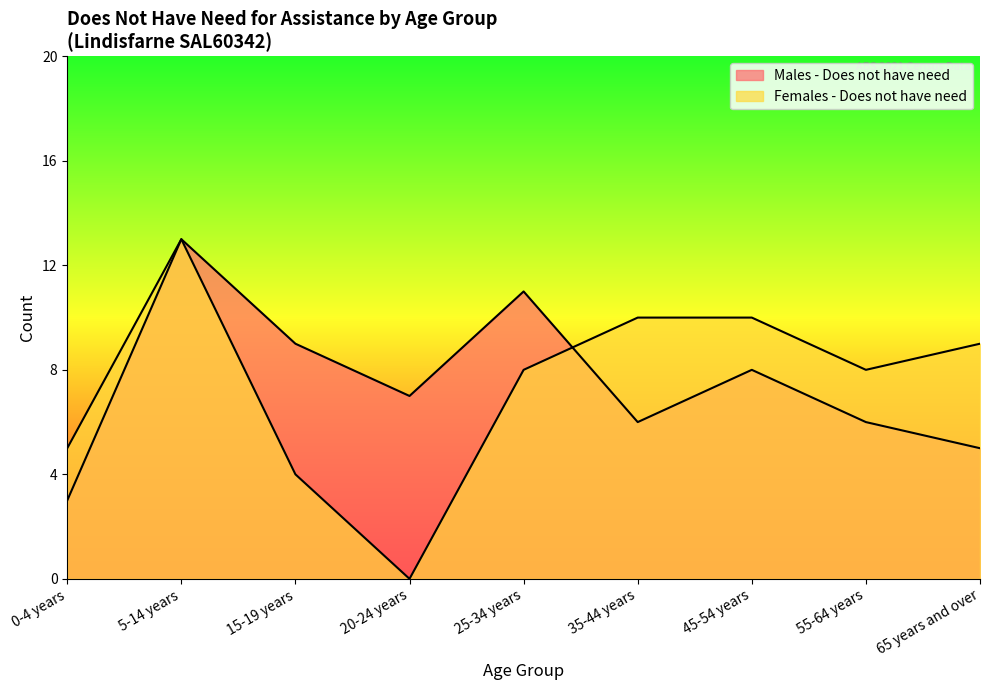

How many interior local peaks does the Females - Does not have need series have?

1